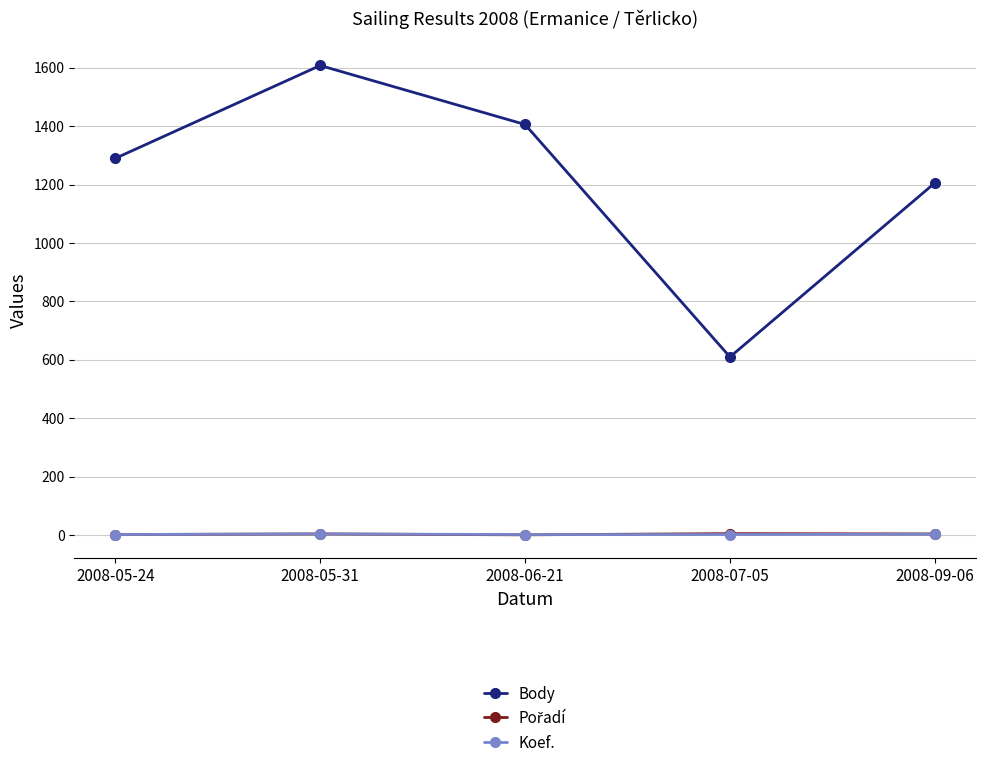

What is the difference between the highest and lowest values at 2008-06-21?

1405